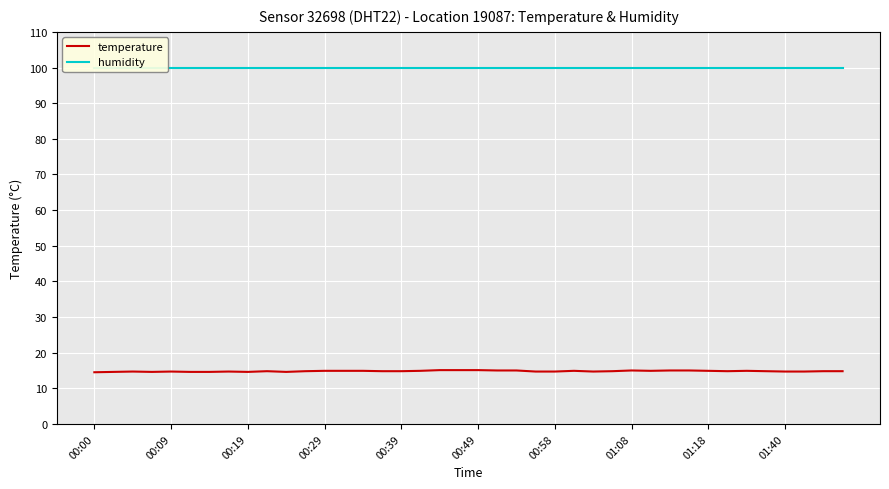

Is this an area chart (filled region under the line)?

No